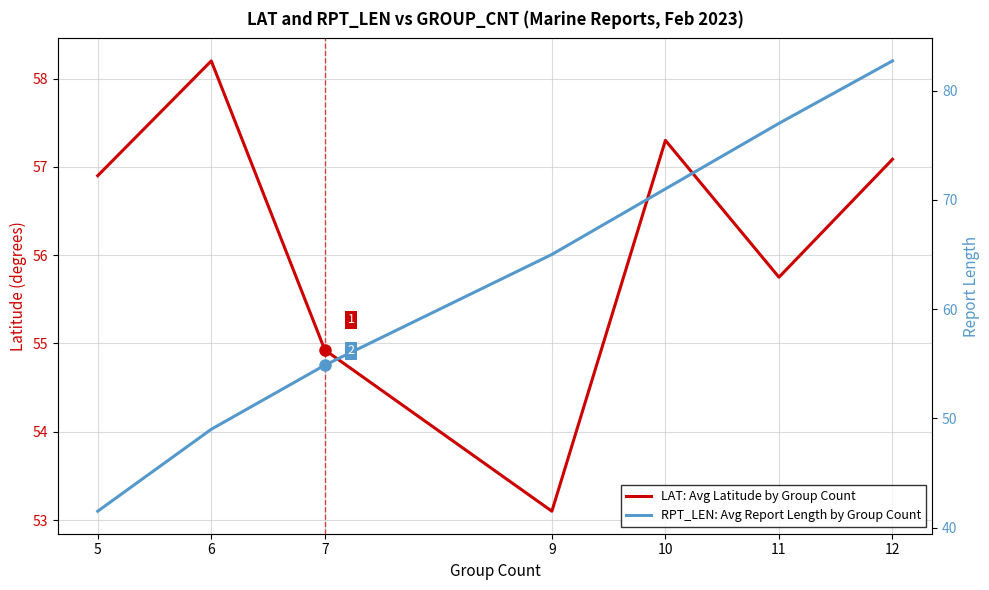

The value of RPT_LEN: Avg Report Length by Group Count at 10 is 71.0. True or false?

True